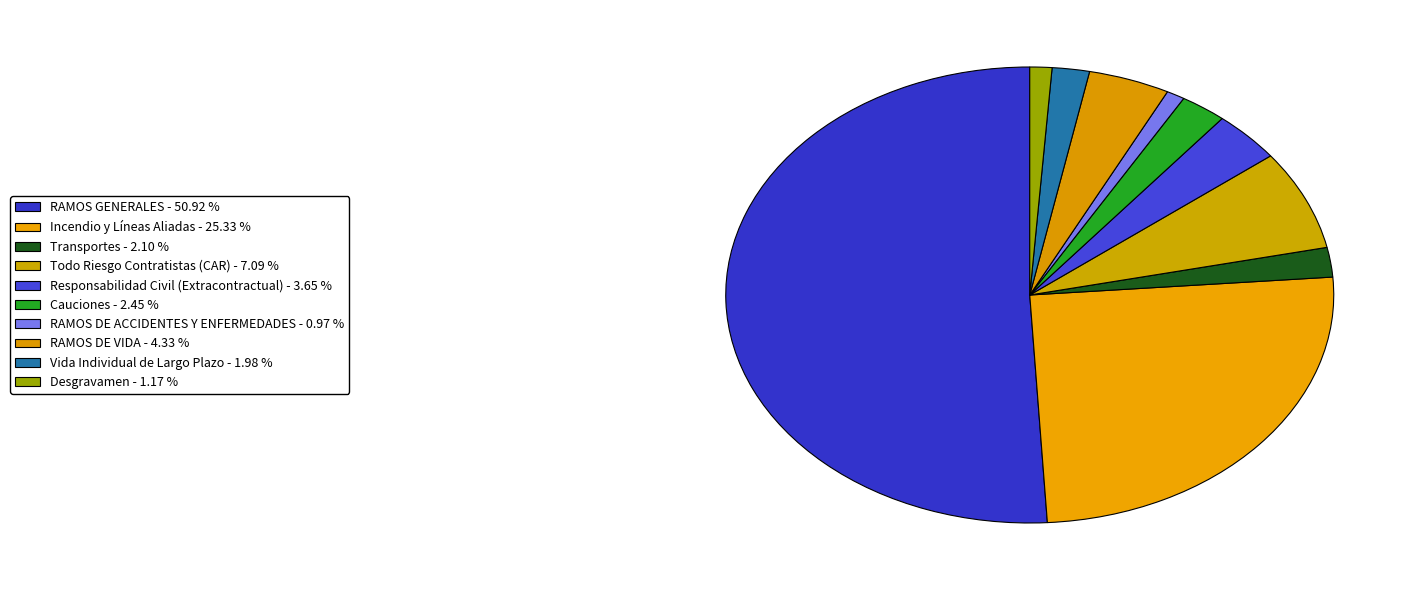

How many segments does this pie chart have?

10